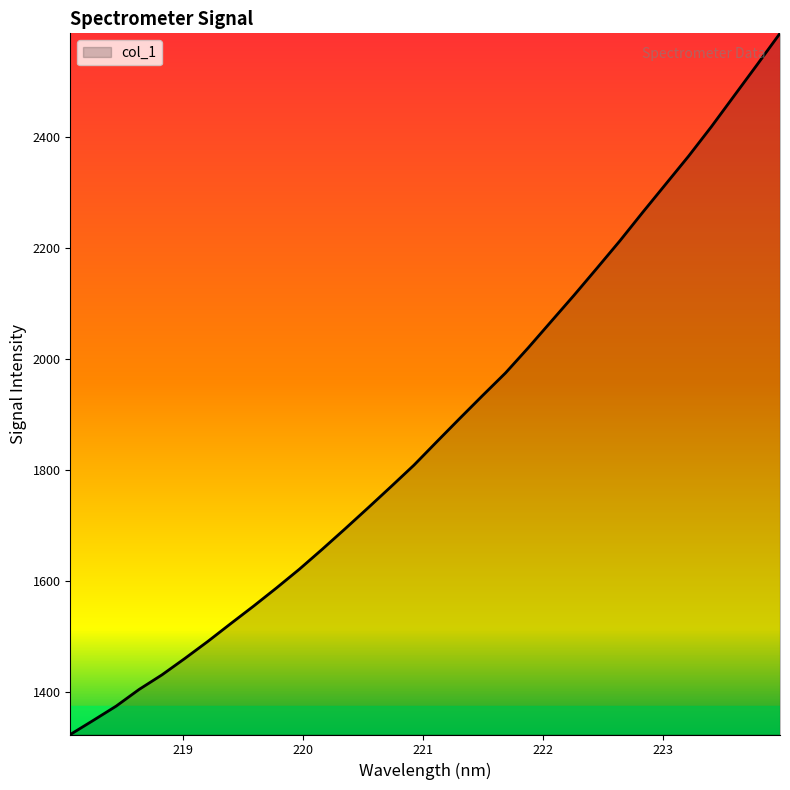

What is the difference between the maximum and minimum values?

1263.4